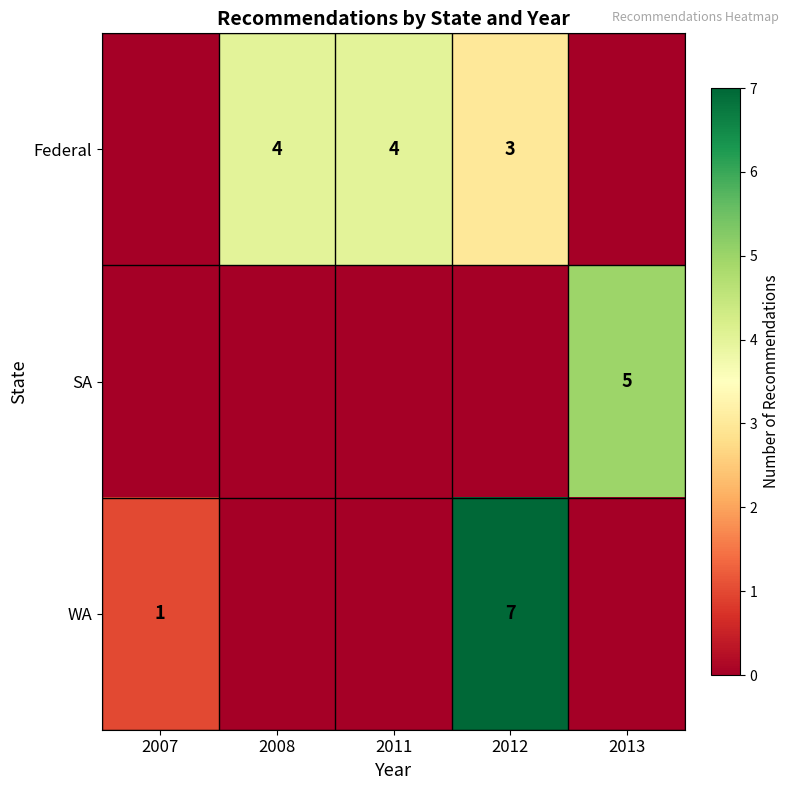

True or false: Federal has a value of 4 at 2008.

True